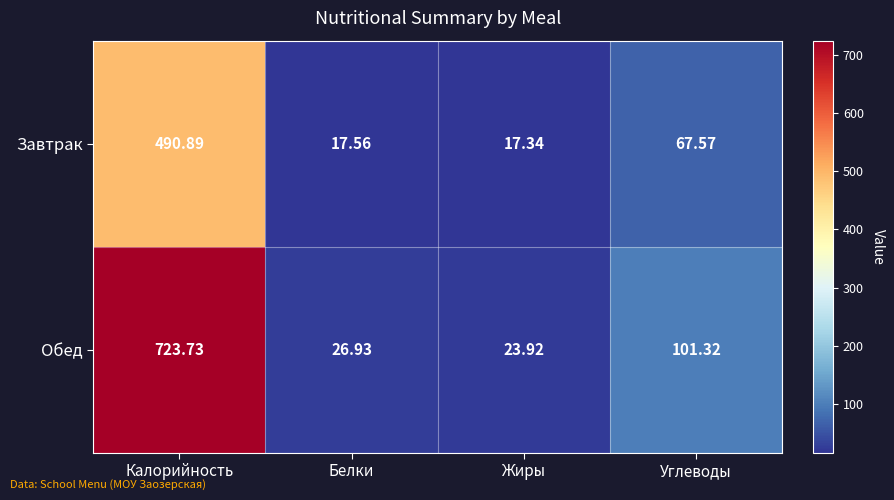

What is the smallest value displayed?

17.3